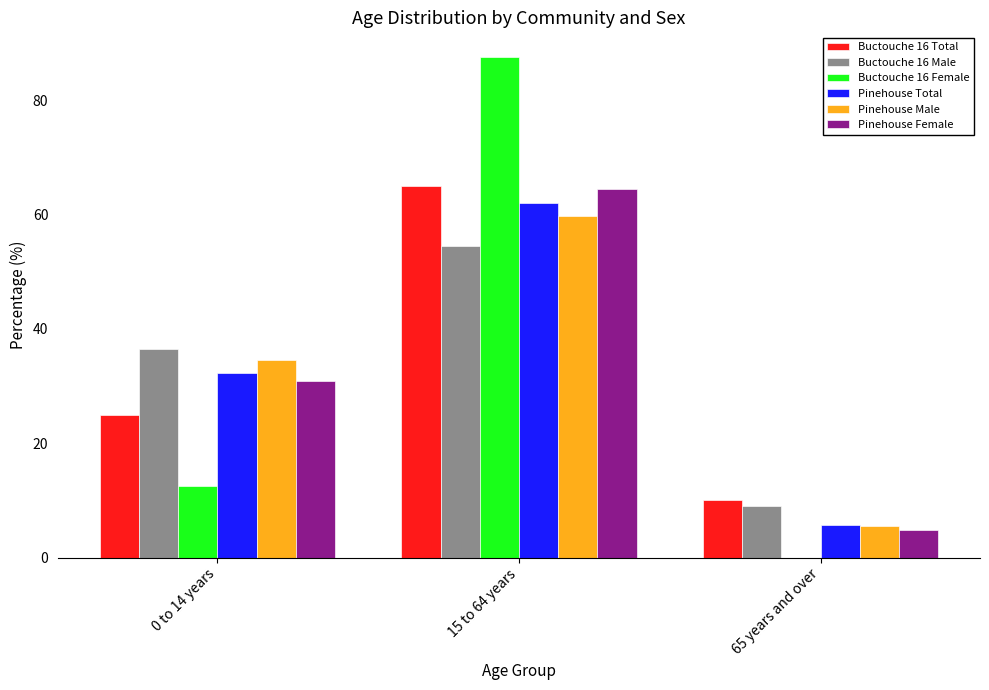

What are all the series names shown in the legend?

Buctouche 16 Total, Buctouche 16 Male, Buctouche 16 Female, Pinehouse Total, Pinehouse Male, Pinehouse Female